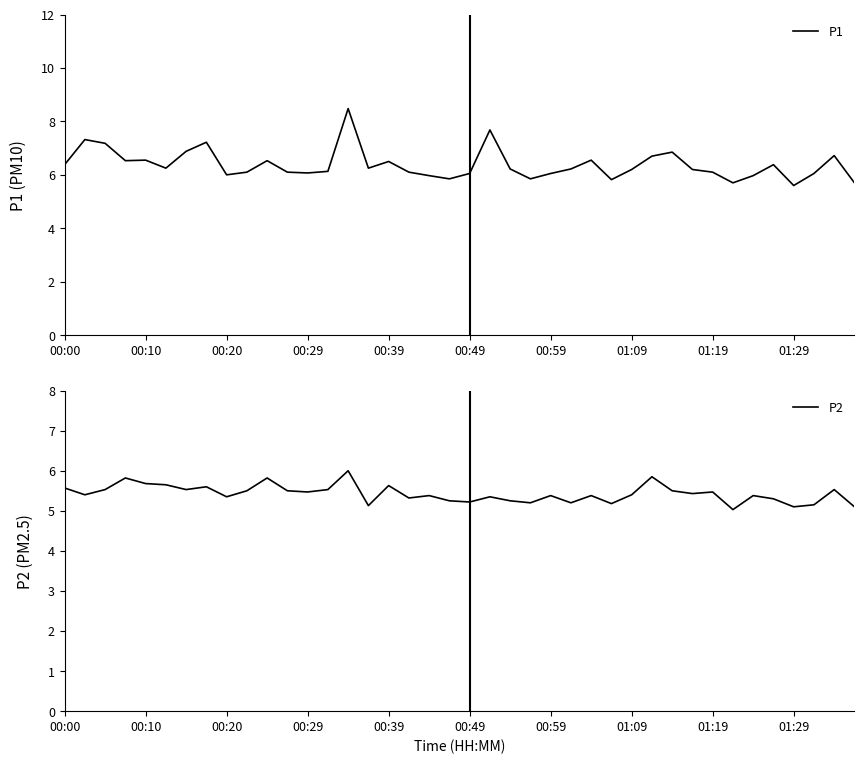

What is the lowest value of the P1 series?

5.6